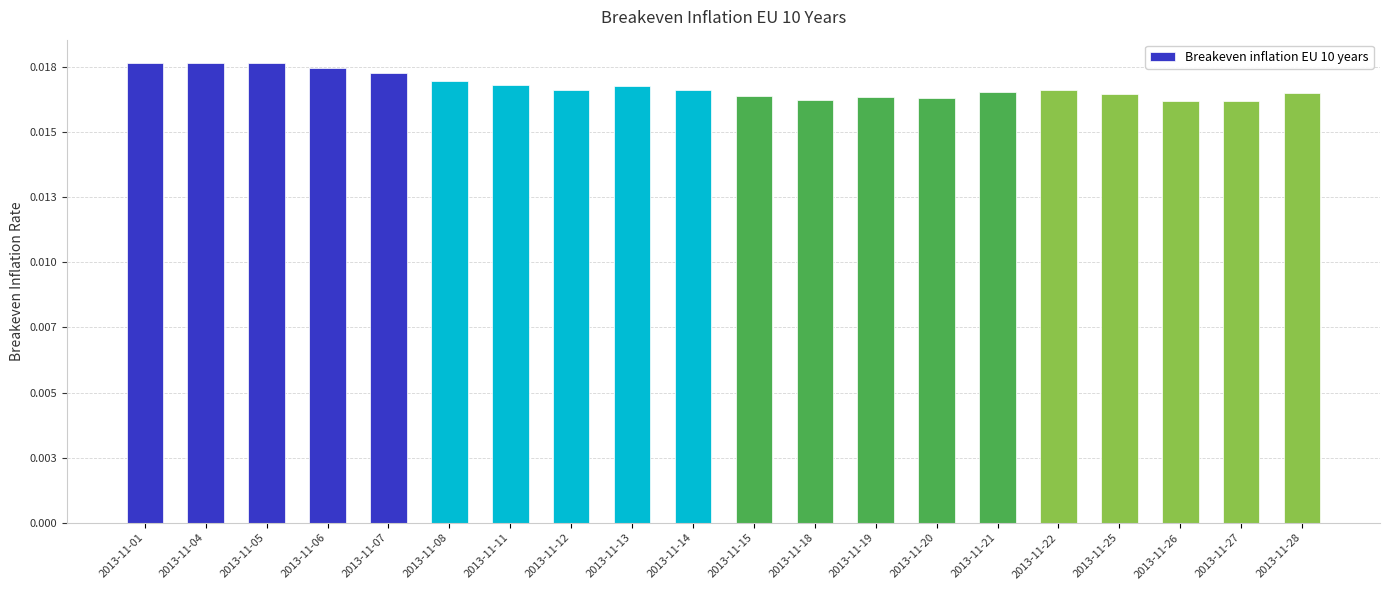

Are the bars horizontal?

No